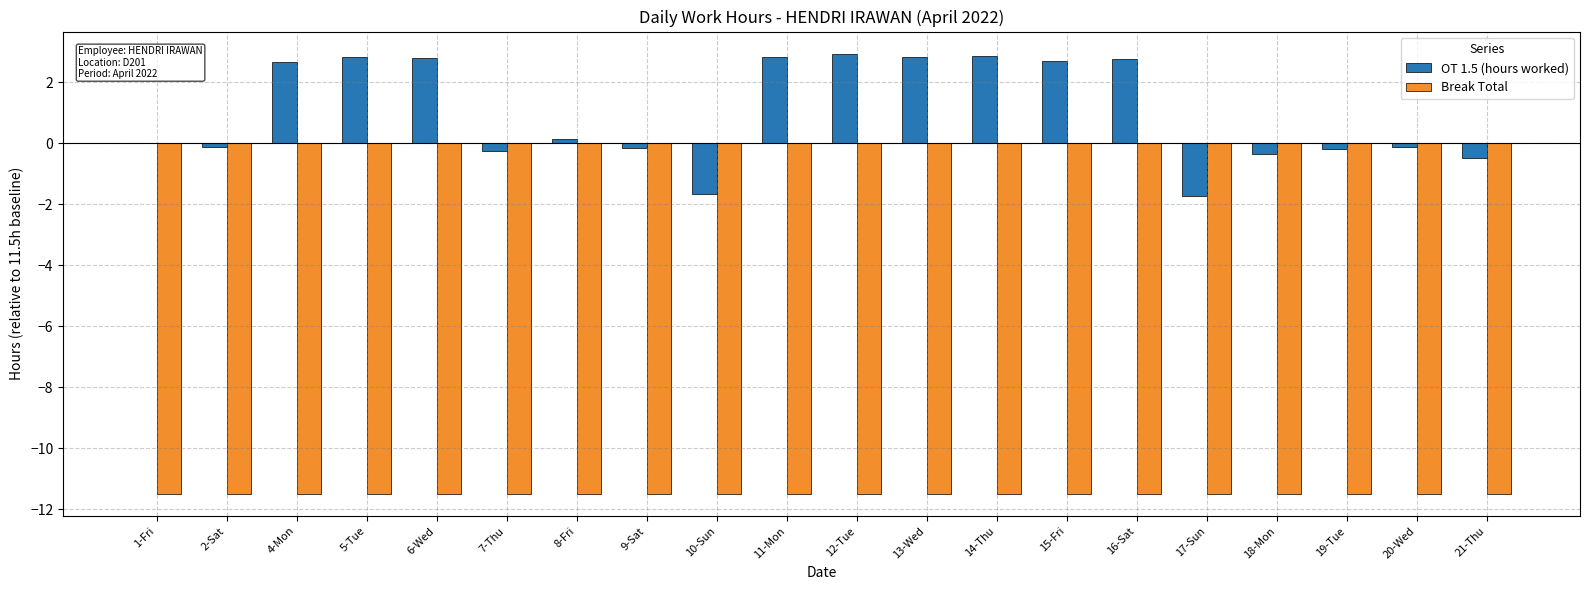

Between 1-Fri and 16-Sat, which series saw the biggest shift?

OT 1.5 (hours worked)